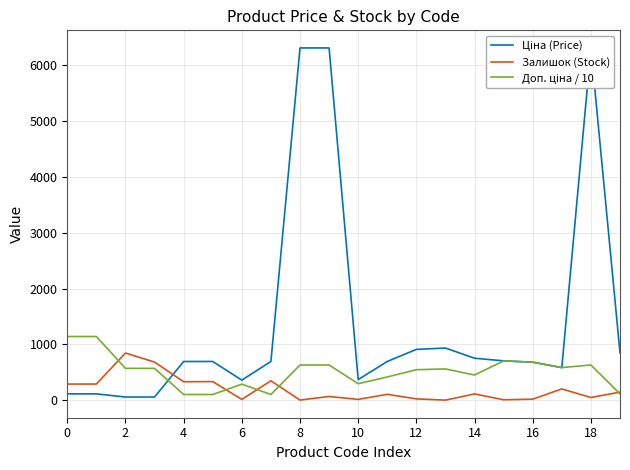

Where does the Залишок (Stock) series first go above 113?

0